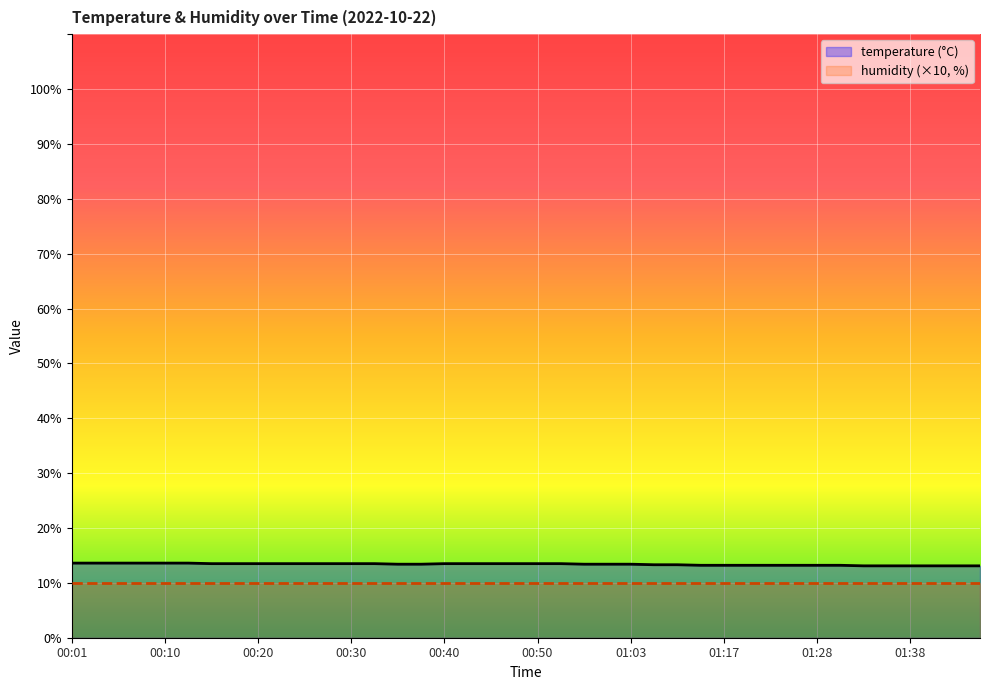

What are all the series names shown in the legend?

temperature, humidity